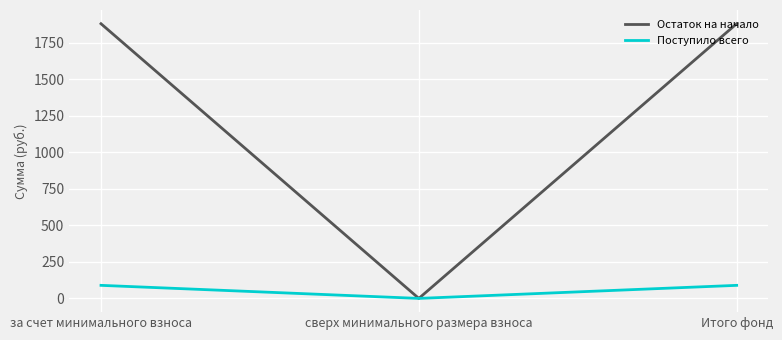

Reading left to right, extract all data points from this chart.

Остаток на начало: за счет минимального взноса=1881.8	сверх минимального размера взноса=0.0	Итого фонд=1881.8
Поступило всего: за счет минимального взноса=89.4	сверх минимального размера взноса=0.0	Итого фонд=89.4